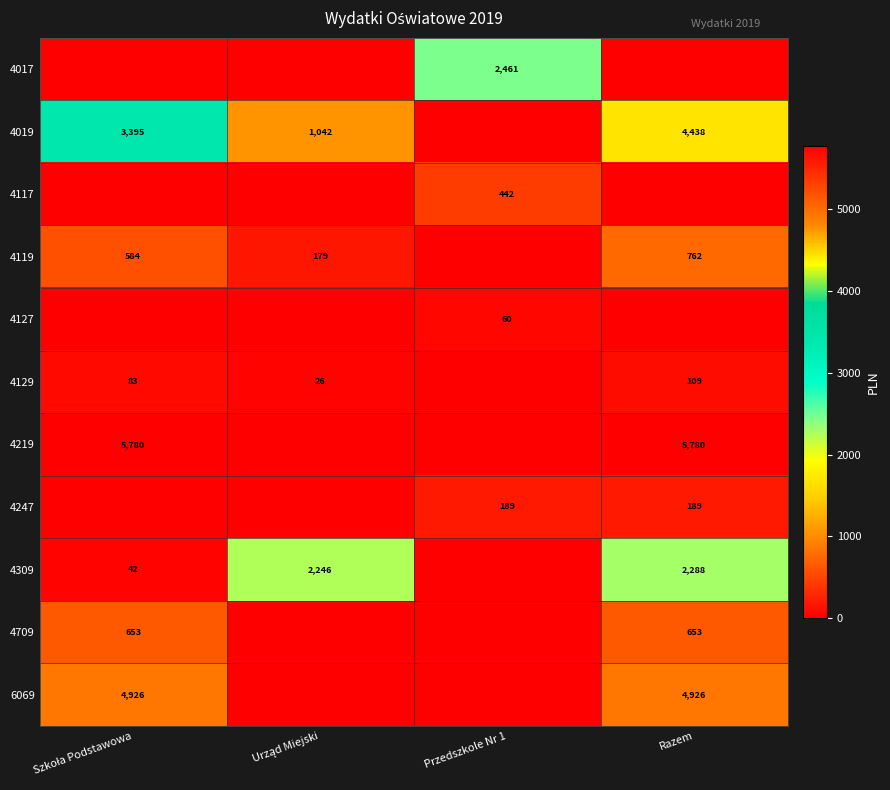

The 4709 series shows 1066 at Razem. True or false?

False